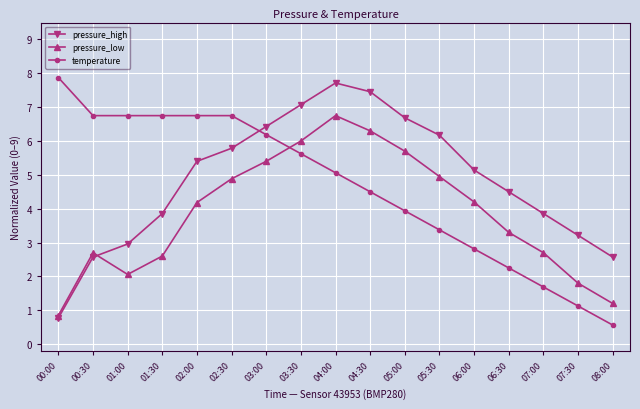

Rank the series by their maximum value, from lowest to highest.

pressure_low, pressure_high, temperature